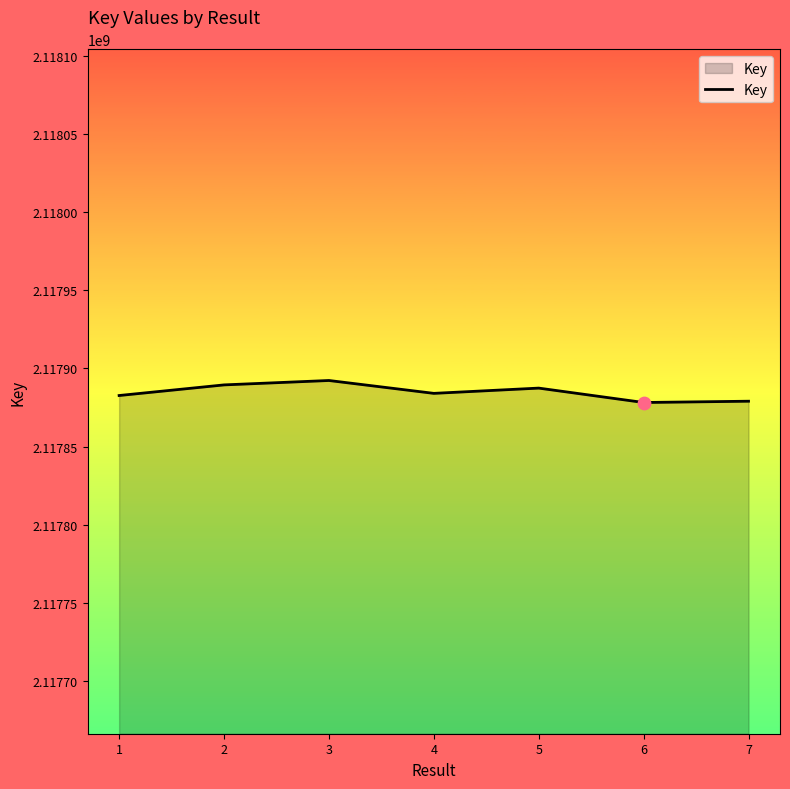

Approximately how many times larger is the value at 2 compared to 7?

1.0